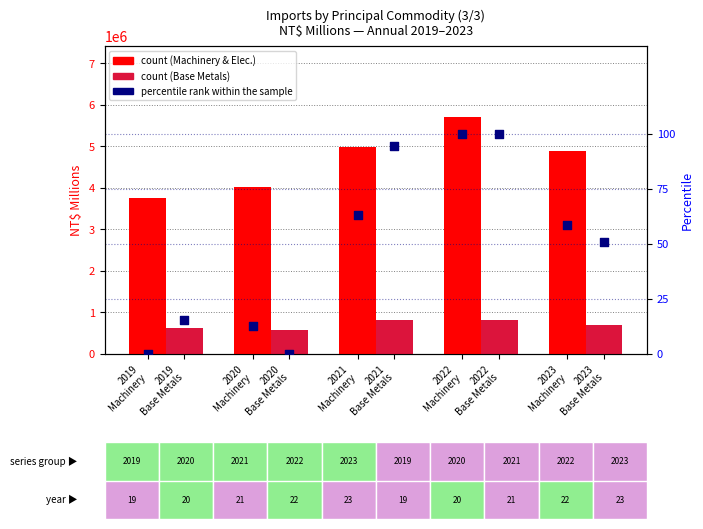

Which series contains the highest Y value?

Machinery & Electrical